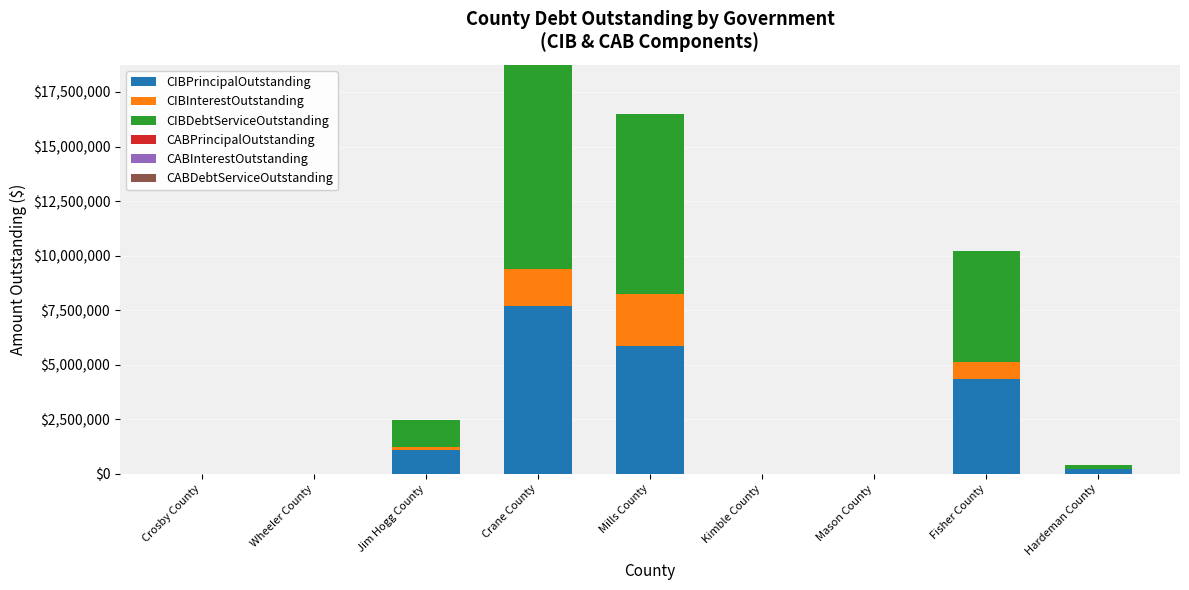

Is it true that CIBPrincipalOutstanding equals 7685000.0 at Crane County?

True